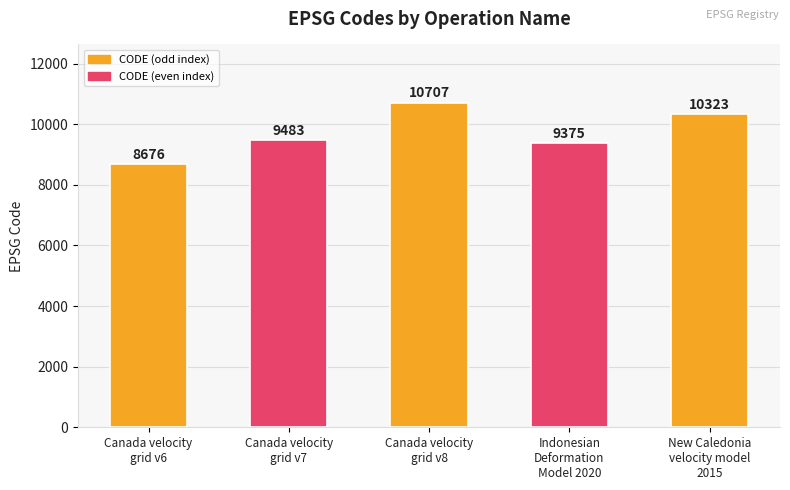

Rank the categories by value from highest to lowest.

Canada velocity
grid v8, New Caledonia
velocity model
2015, Canada velocity
grid v7, Indonesian
Deformation
Model 2020, Canada velocity
grid v6